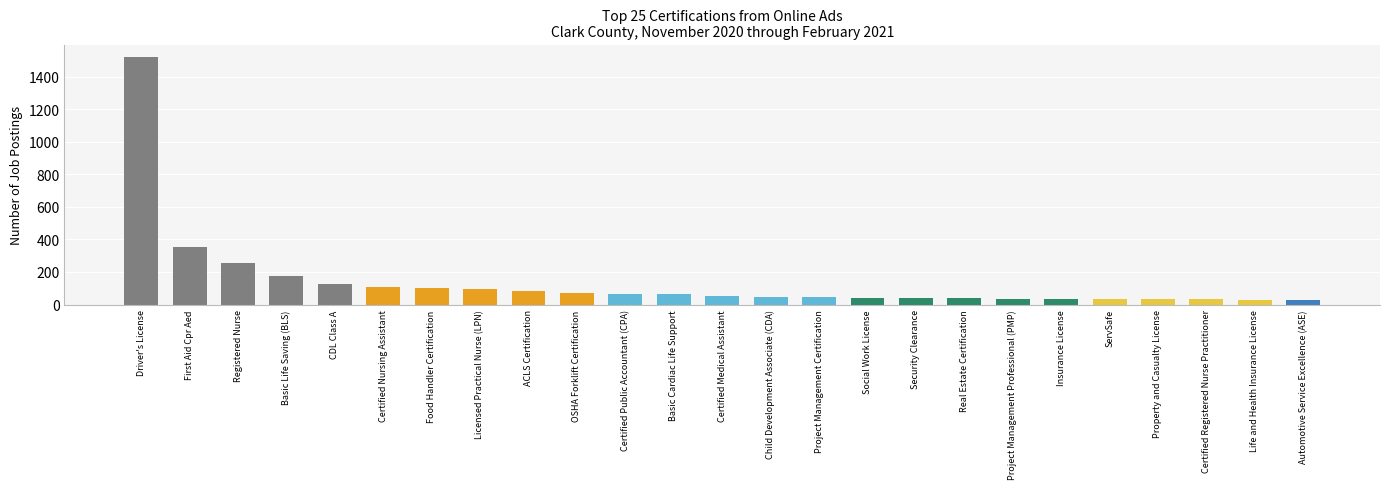

What is the ratio of the value at Child Development Associate (CDA) to the value at Social Work License?

1.2